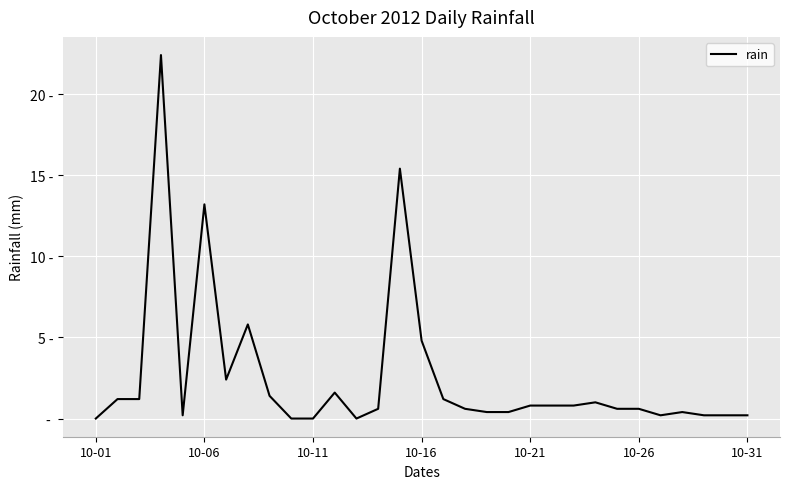

Does the chart display data point markers on the line(s)?

No